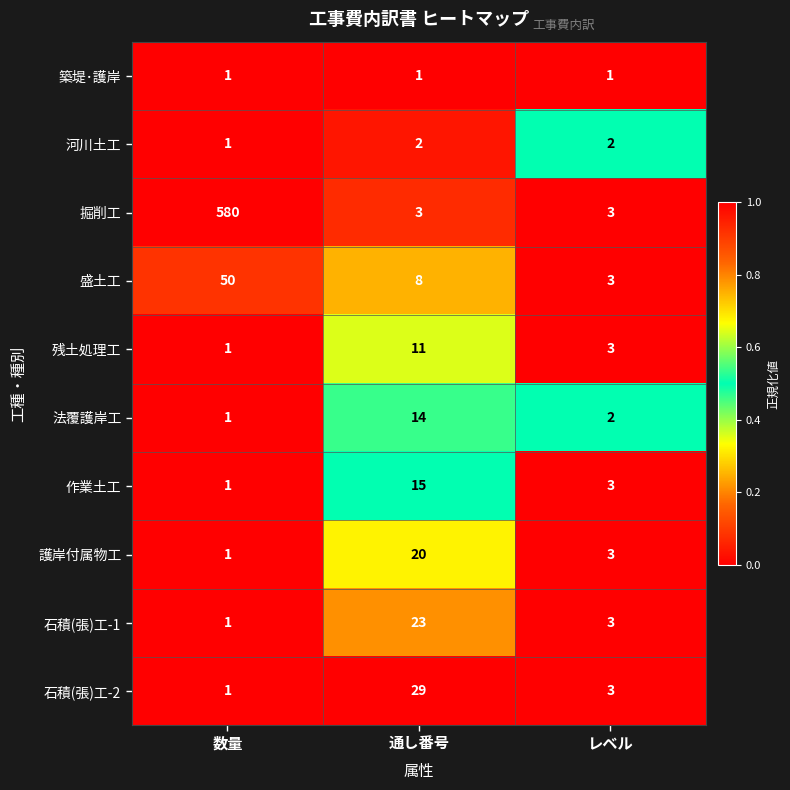

The 築堤･護岸 series shows 1 at 数量. True or false?

True